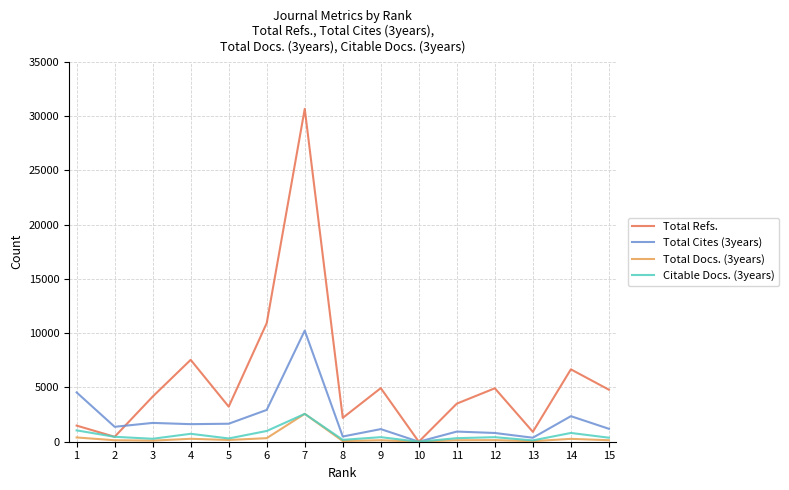

The value of Total Refs. at 9 is 3328. True or false?

False